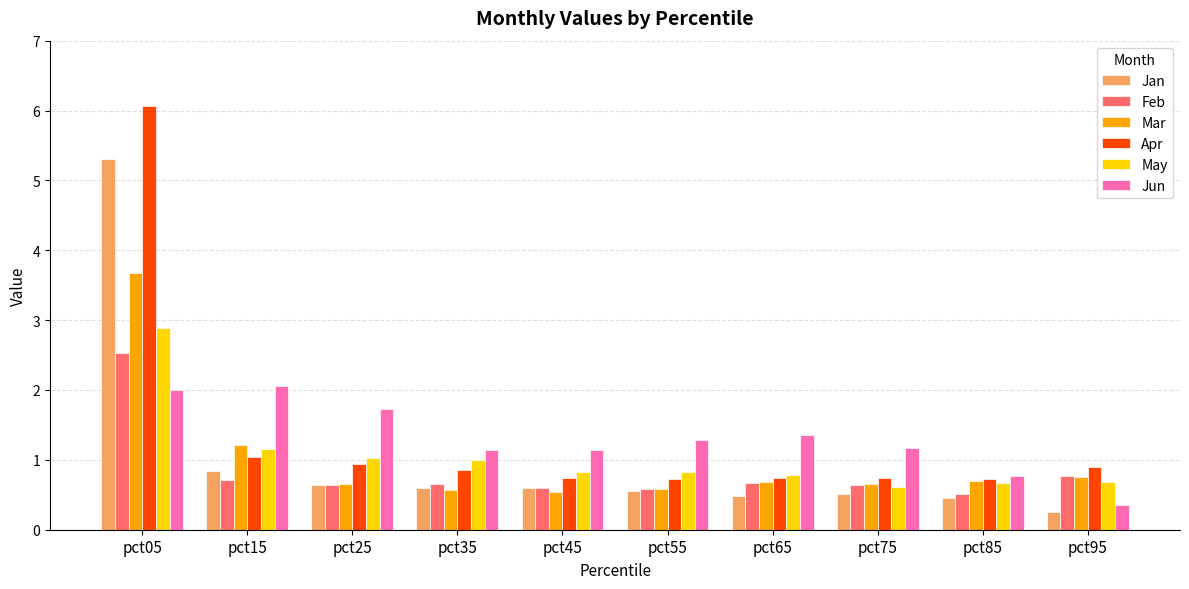

Count the number of categories in the chart.

10